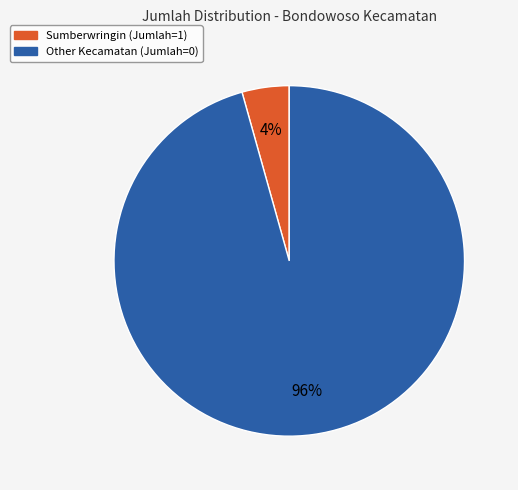

Do Other Kecamatan (Jumlah=0) and Sumberwringin (Jumlah=1) together represent more than half of the pie?

Yes